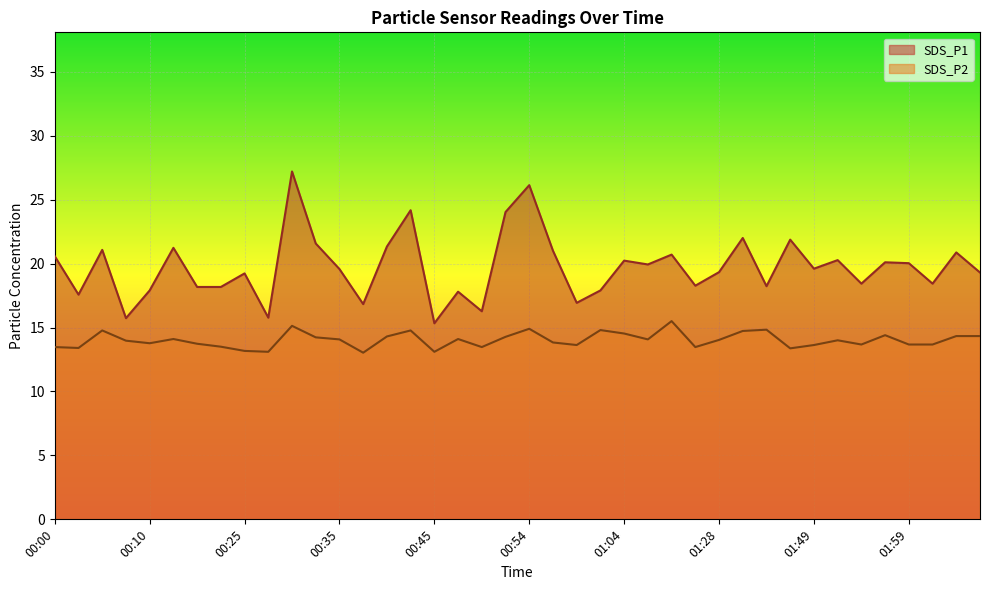

At how many categories does at least one series exceed 20?

18